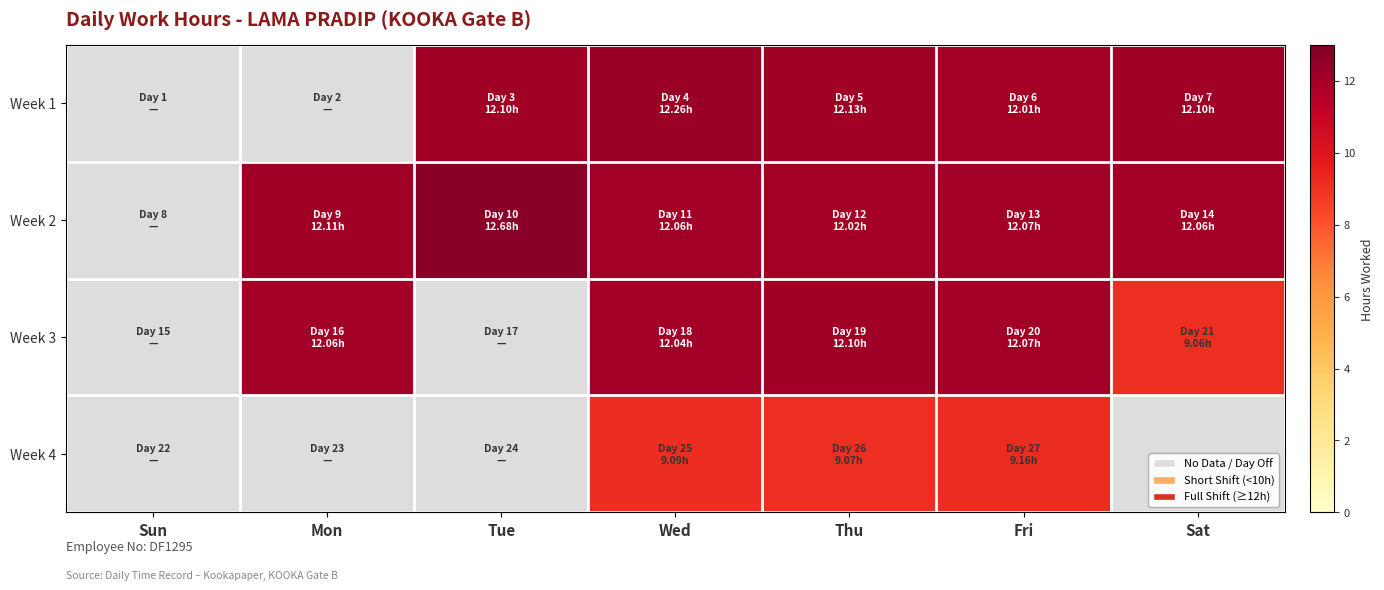

Is the value of Week 1 at Thu greater than the value of Week 4 at Wed?

Yes